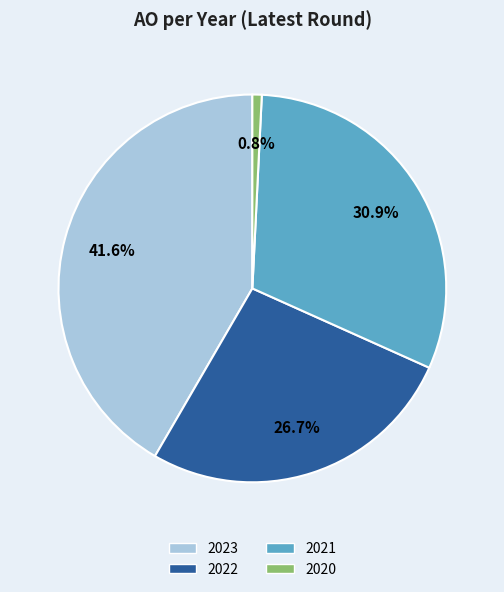

How many segments does this pie chart have?

4